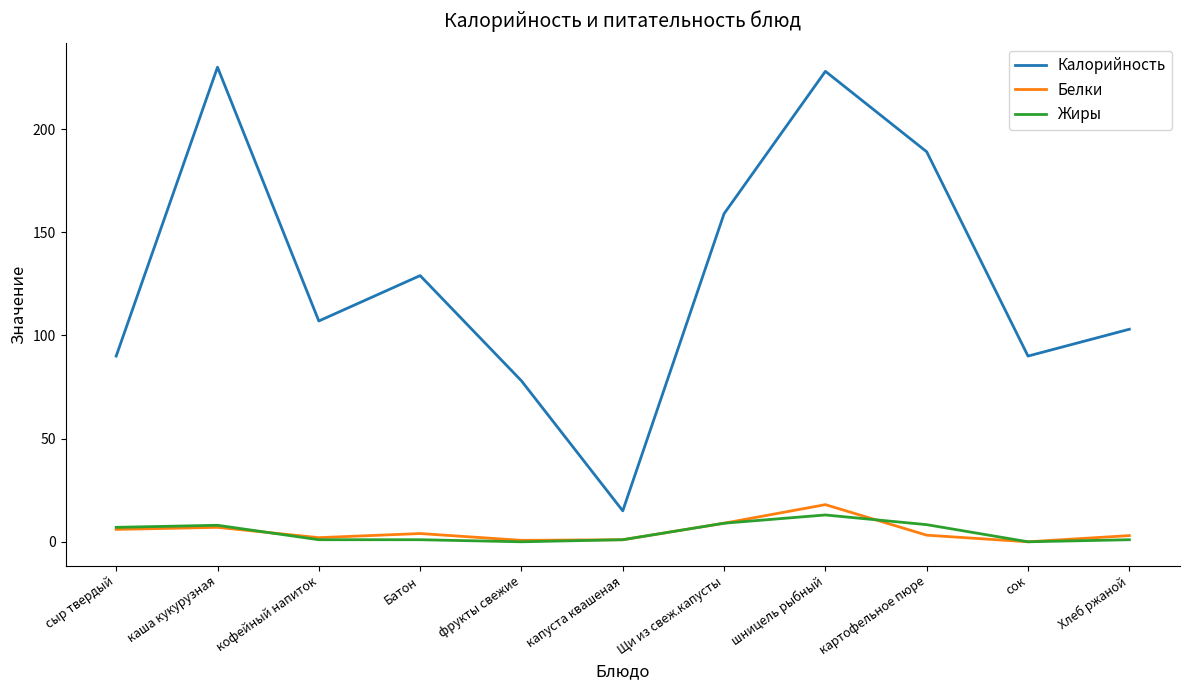

At which label does Жиры reach its peak?

шницель рыбный